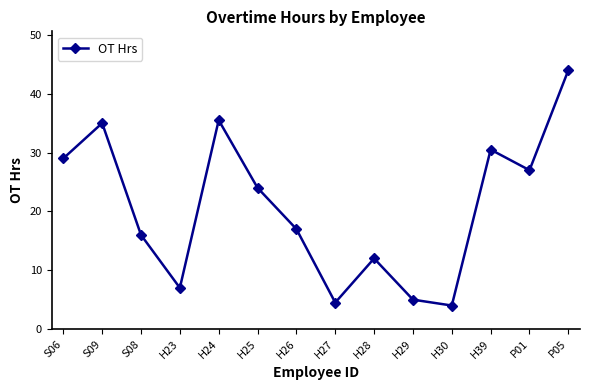

What is the label of the 13th point from the left?

P01